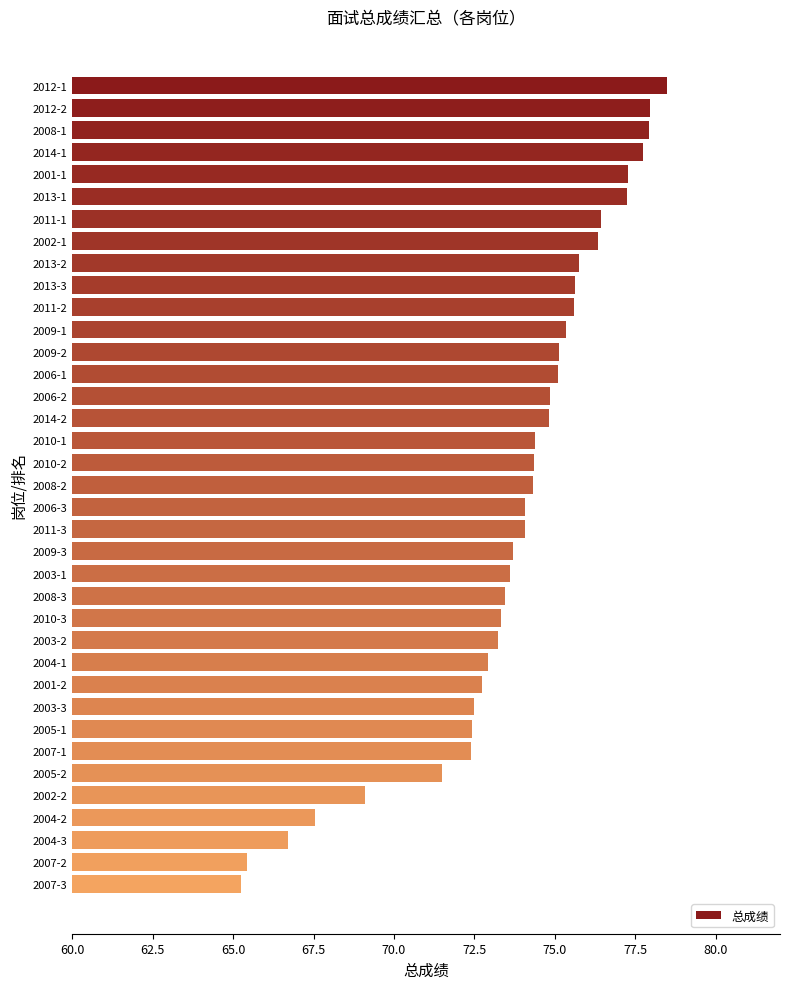

Is it true that the value at 2013-2 is 75.8?

True